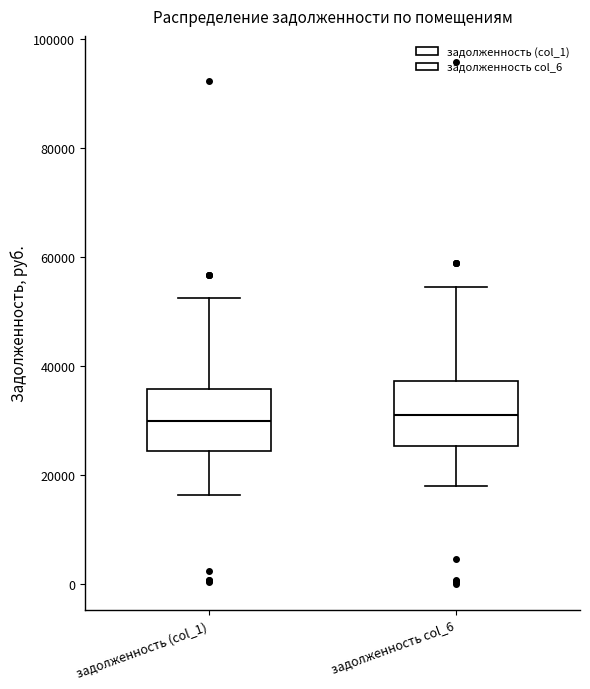

Reading left to right, read every box against the y-axis: the position of its median line, the range the box covers, and the ends of its whiskers. The values are not printed on the chart, so give them approximately, as read against the axis.

задолженность (col_1): median 30000, box 24000 to 36000, whiskers 16000 to 52000
задолженность col_6: median 30000, box 26000 to 38000, whiskers 18000 to 54000